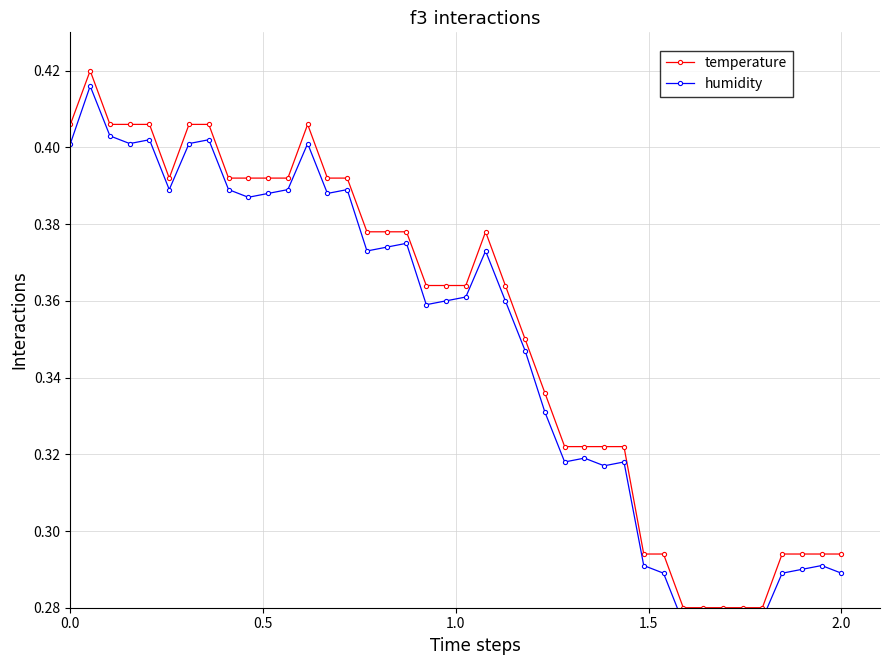

Count the temperature values in the range 0 to 1.

40